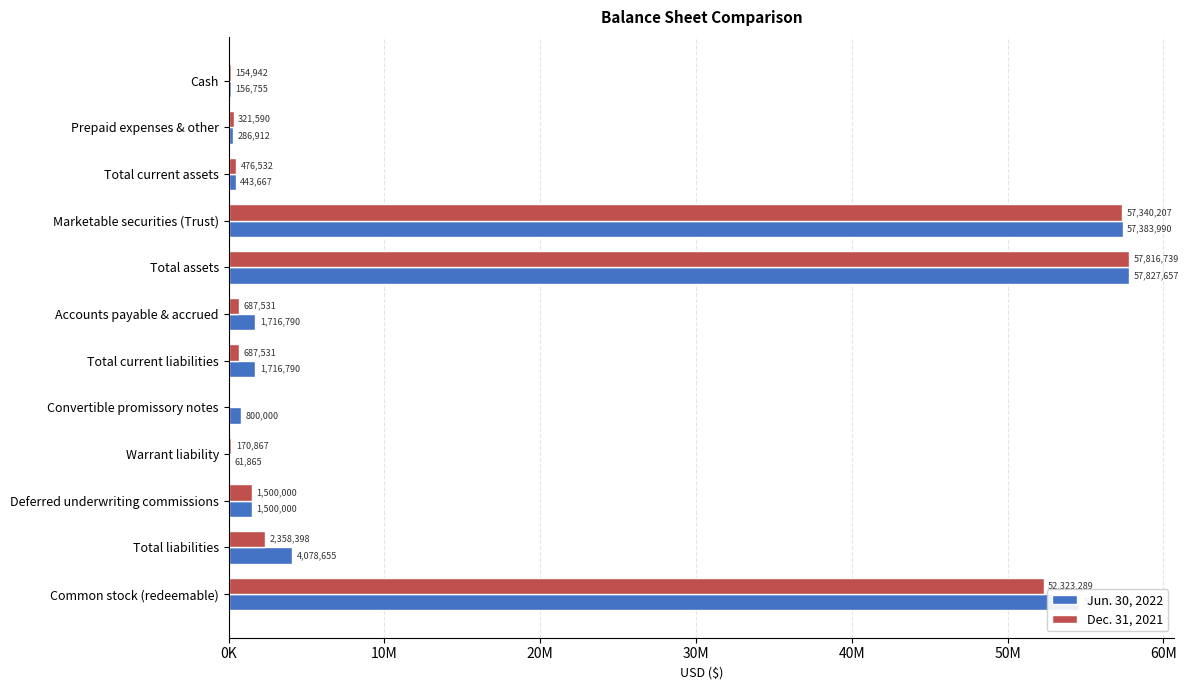

What are all the series names shown in the legend?

Jun. 30, 2022, Dec. 31, 2021